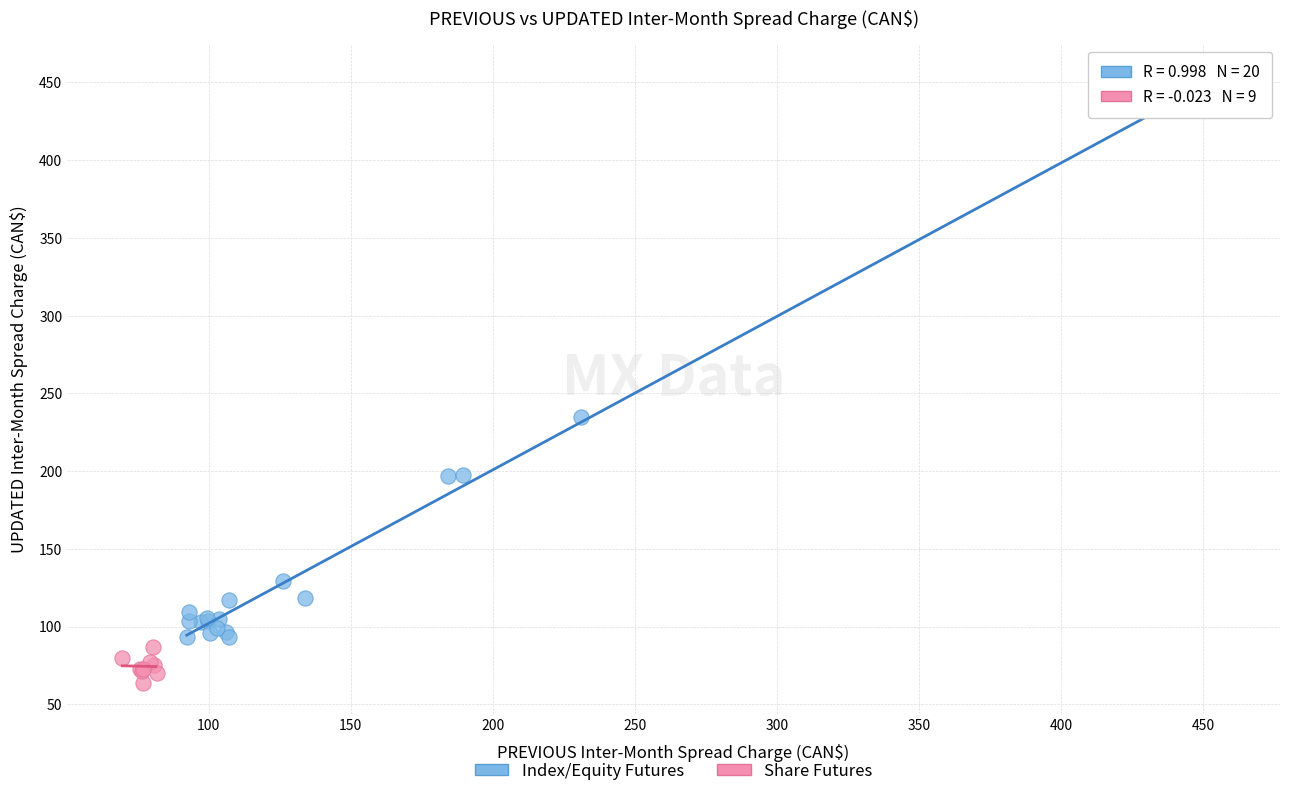

Which series reaches the minimum Y coordinate?

Share Futures